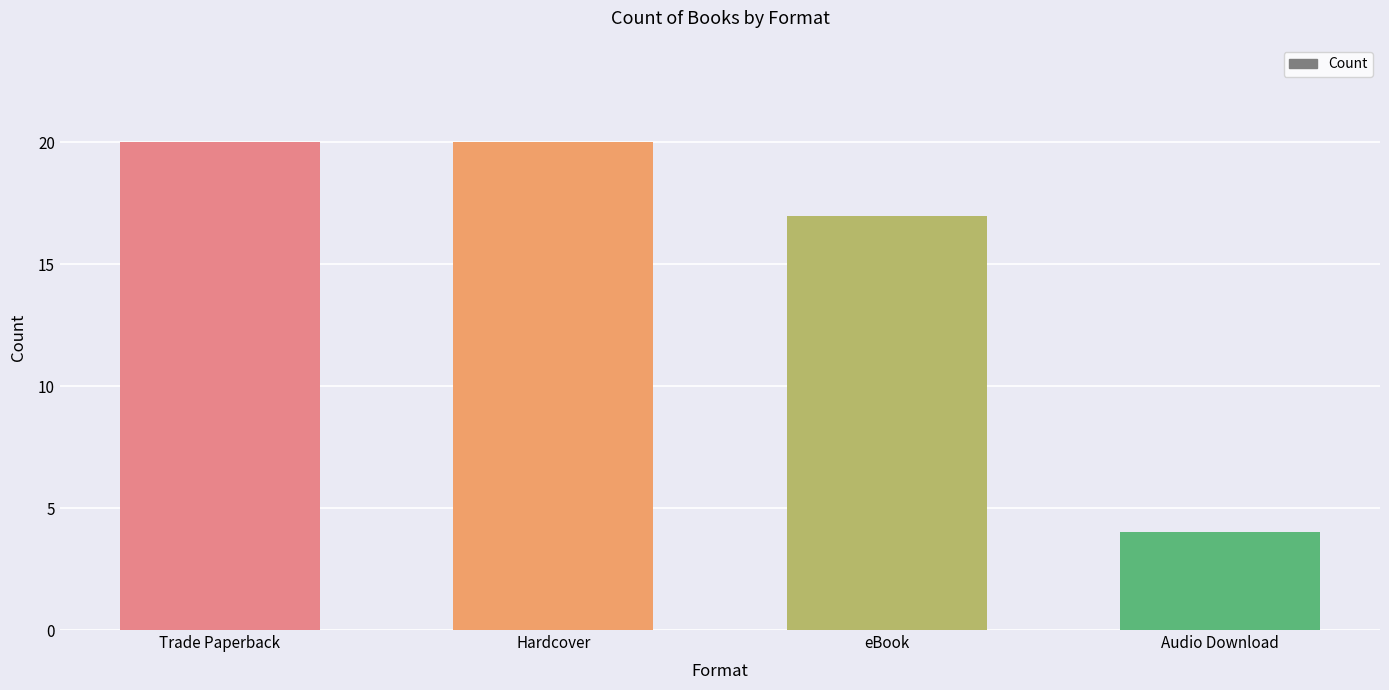

What is the change in value from eBook to Audio Download?

-13